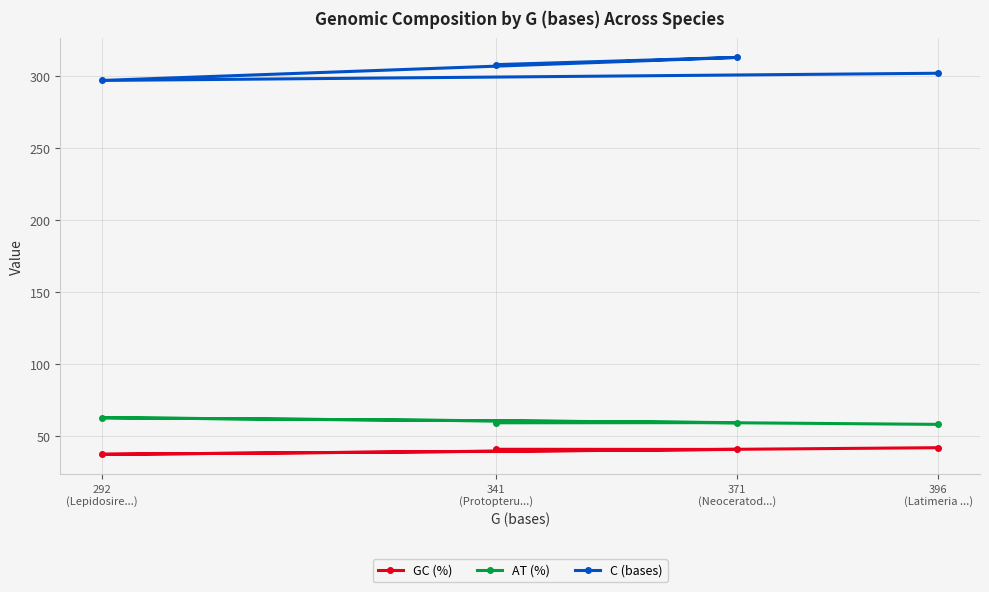

True or false: GC (%) has a value of 28.9 at 396
(Latimeria ...).

False